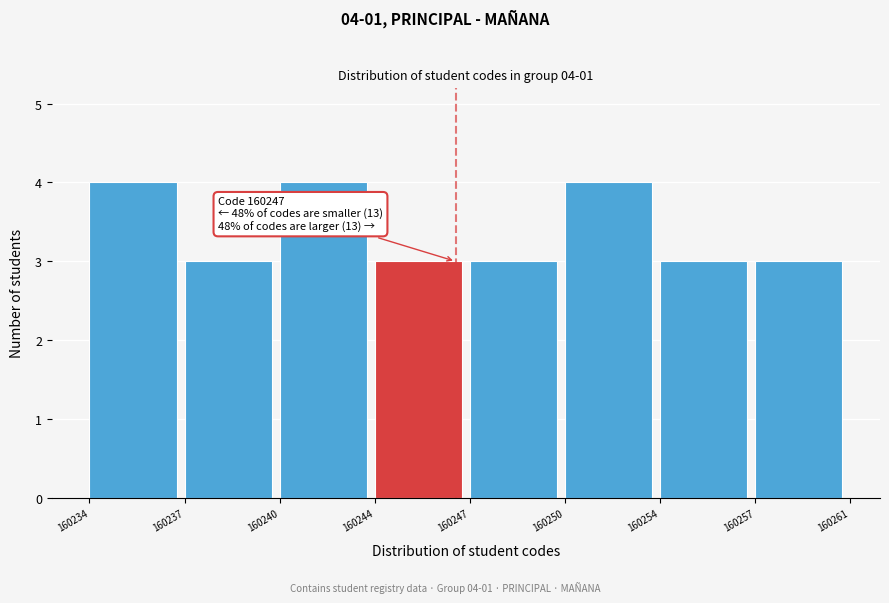

Reading right to left, what are all the values shown in this chart?

3	3	4	3	3	4	3	4